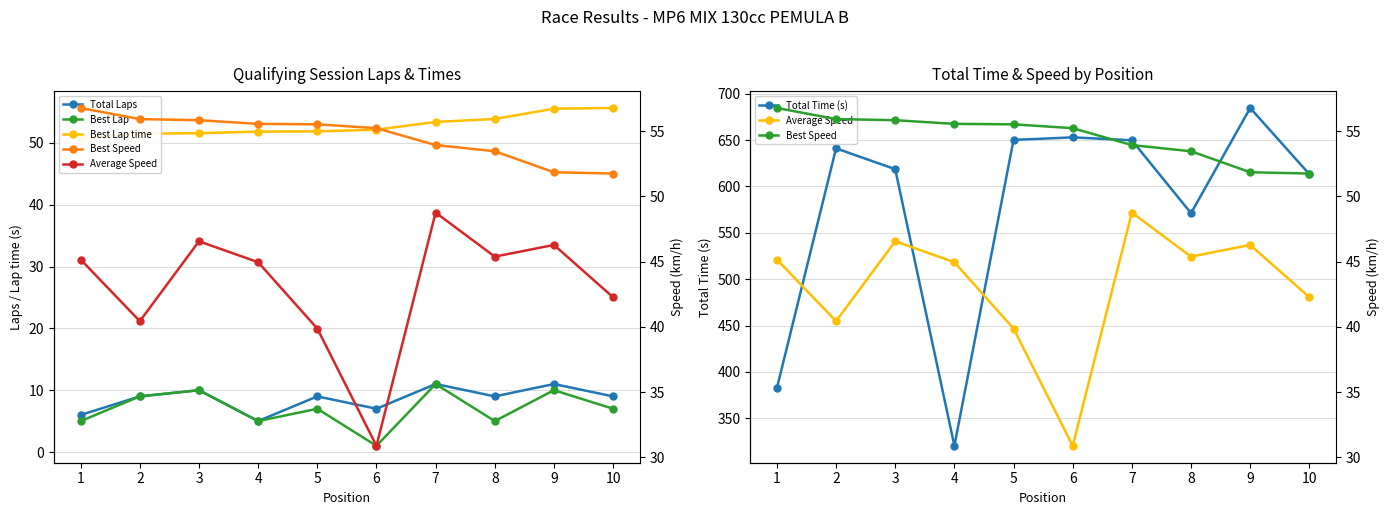

How many lines are shown in the chart?

6